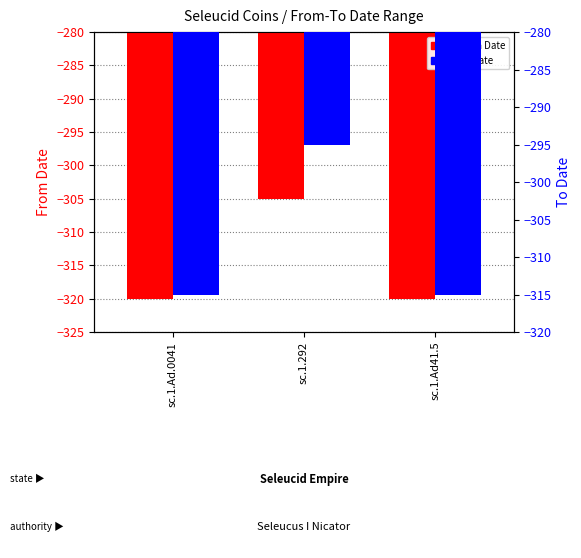

Reading left to right, list all the values displayed in this chart.

From Date: -320	-305	-320
To Date: -315	-295	-315